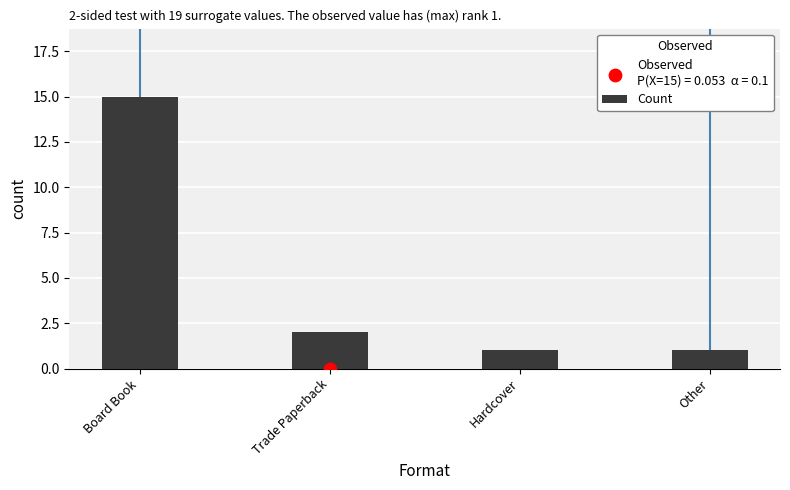

Between Hardcover and Other, which is larger?

Hardcover